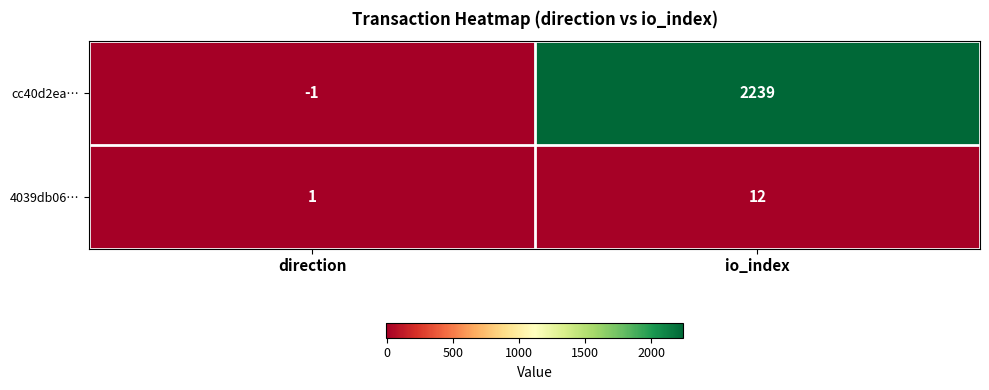

At which category does the chart reach its minimum across all series?

direction